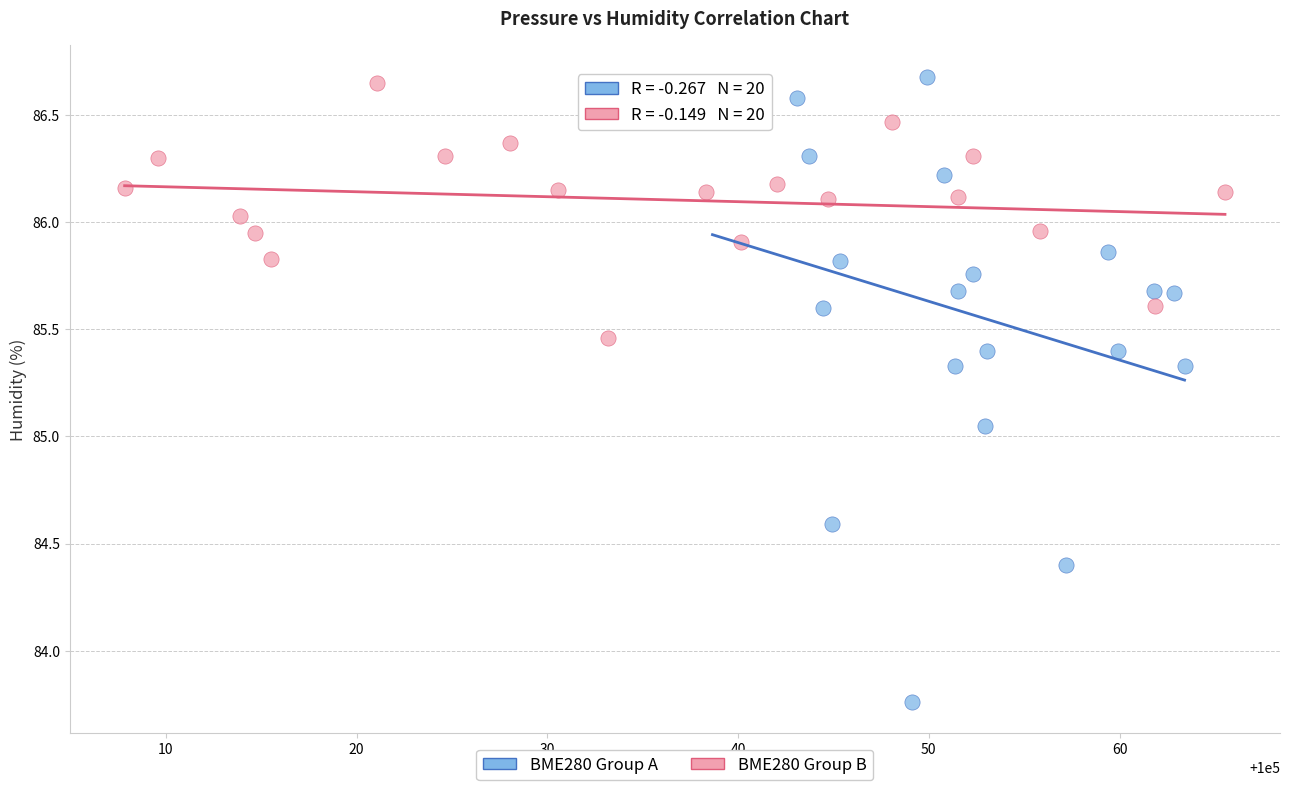

Which series contains the lowest Y value?

BME280 Group A